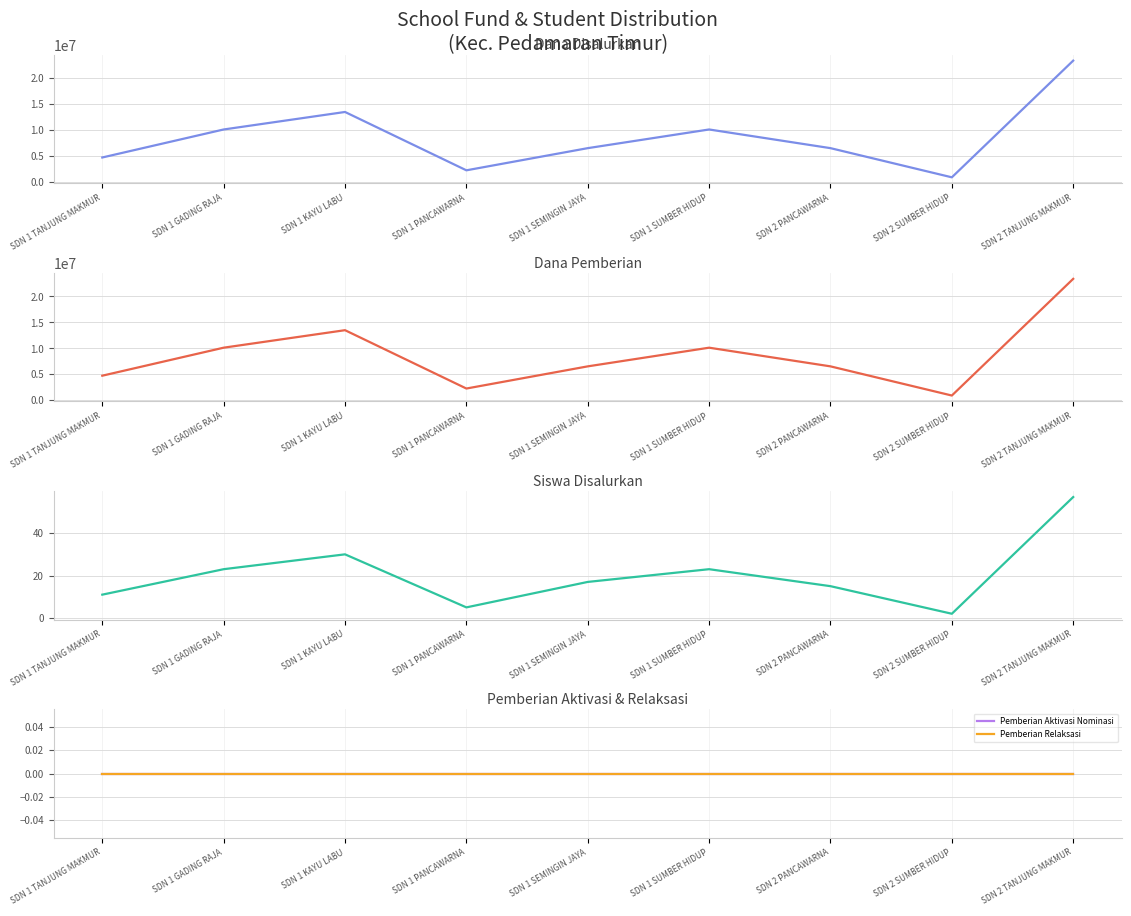

Reading left to right, transcribe all the data shown in this chart.

Dana Disalurkan: 4725000	10125000	13500000	2250000	6525000	10125000	6525000	900000	23400000
Dana Pemberian: 4725000	10125000	13500000	2250000	6525000	10125000	6525000	900000	23400000
Siswa Disalurkan: 11	23	30	5	17	23	15	2	57
Pemberian Aktivasi Nominasi: 0	0	0	0	0	0	0	0	0
Pemberian Relaksasi: 0	0	0	0	0	0	0	0	0